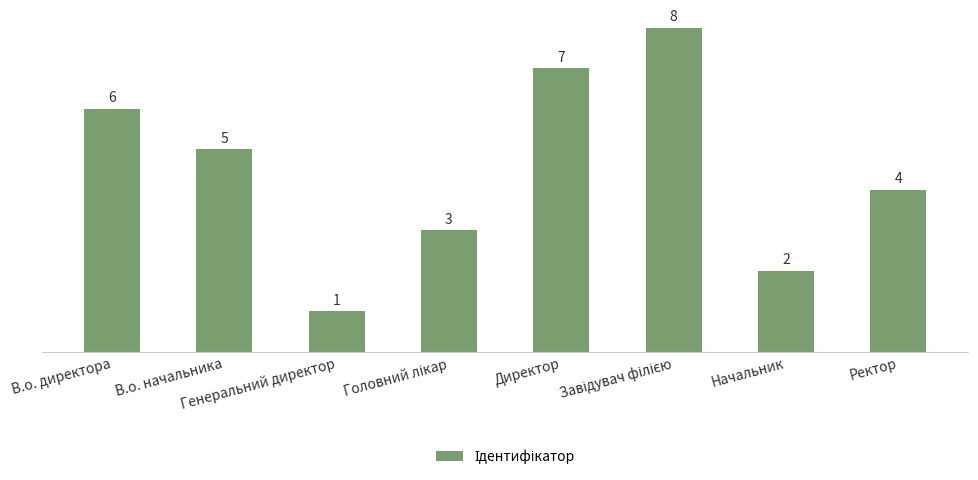

Is it true that the value at Директор is 7?

True